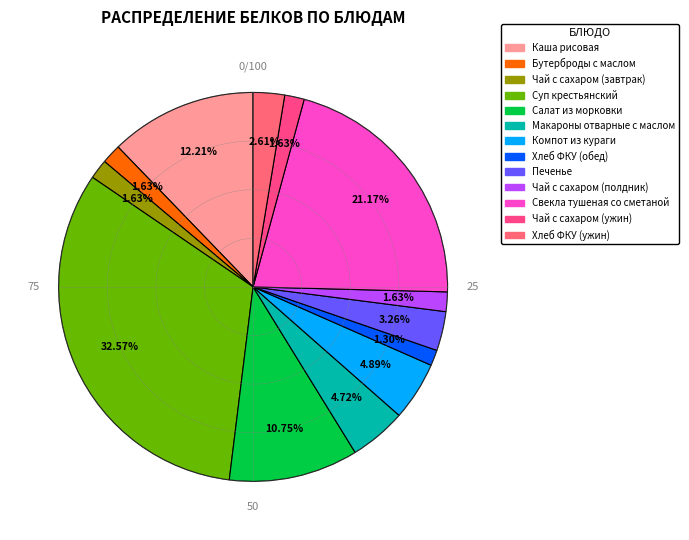

What percentage is the Печенье slice, to the nearest percent?

3%